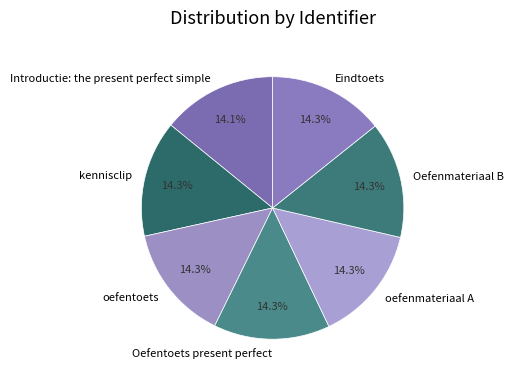

Is there a majority slice in this chart?

No